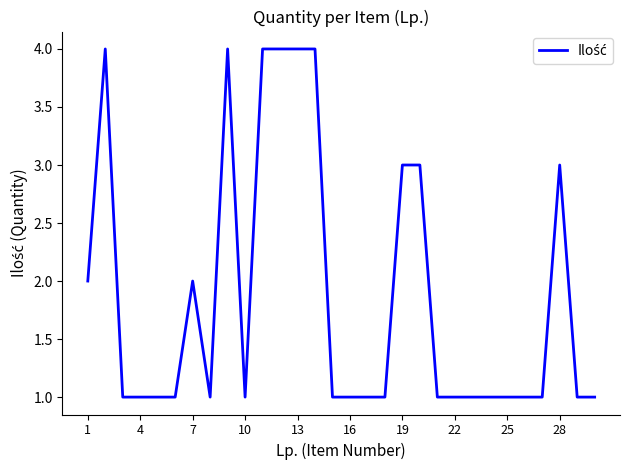

What is the difference between the maximum and minimum values?

3